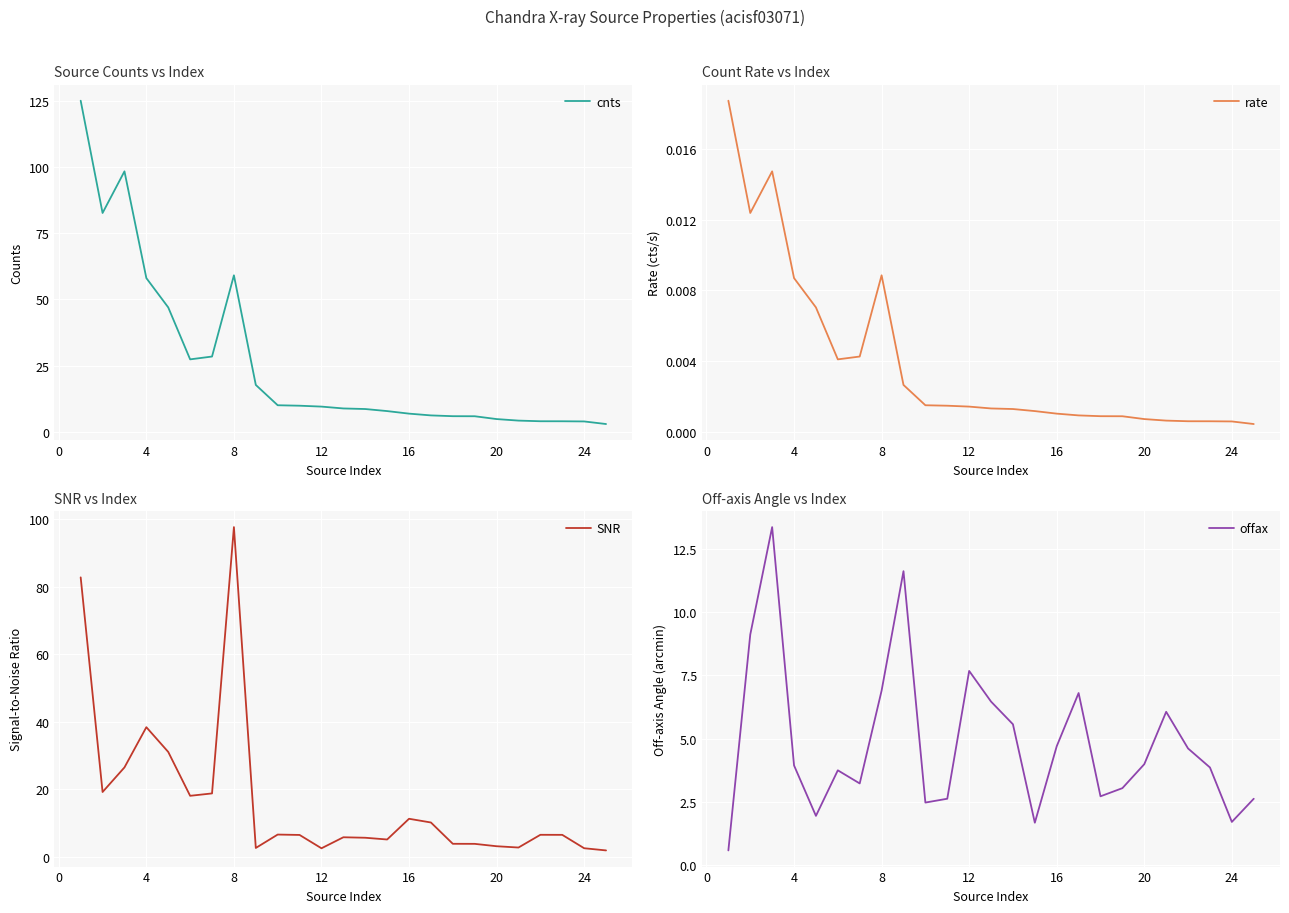

What is the average value of the offax series?

4.8